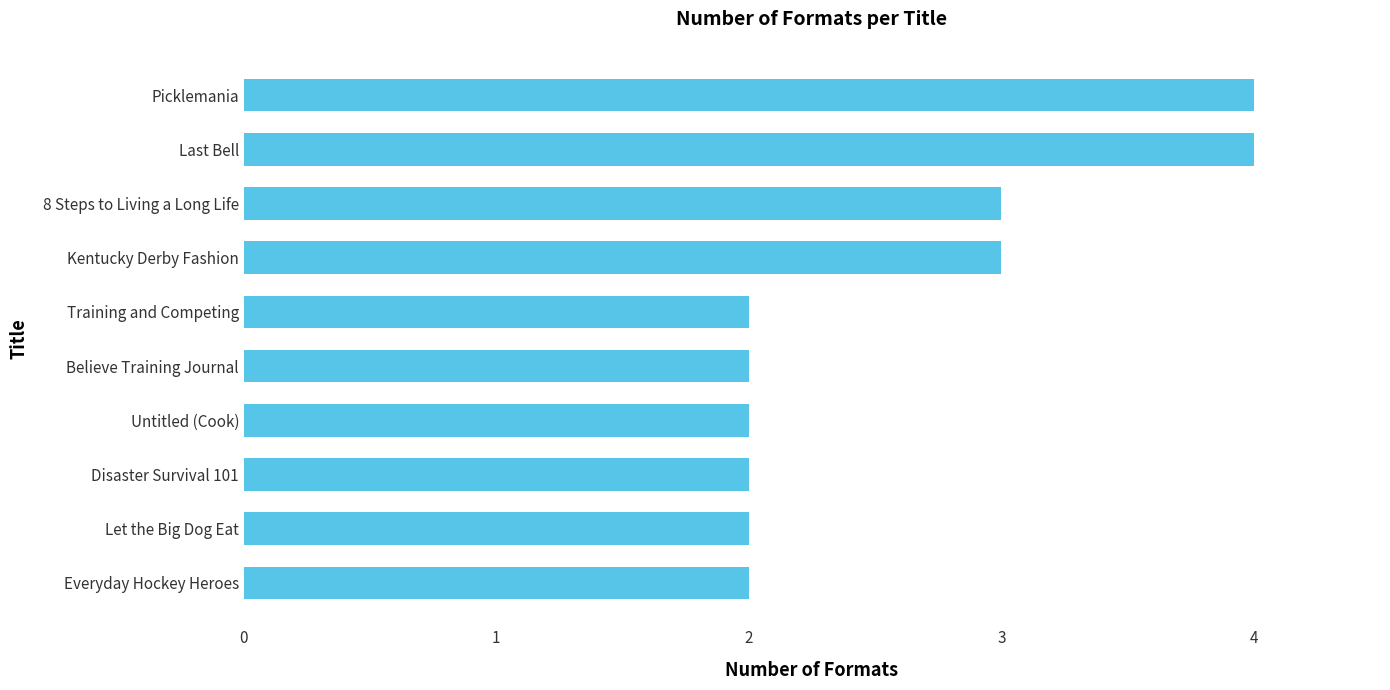

The value at Everyday Hockey Heroes is 0. True or false?

False